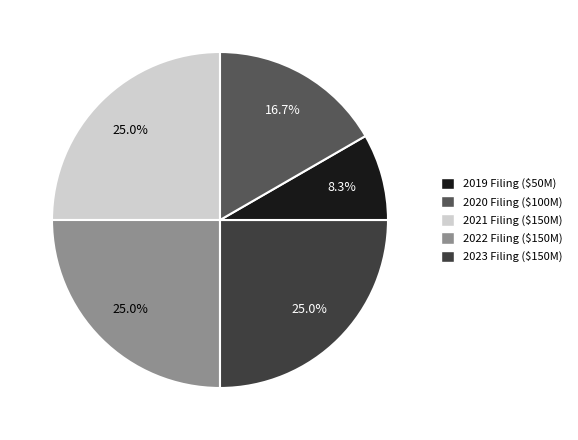

Does 2023 Filing ($150M) account for over 50% of the chart?

No